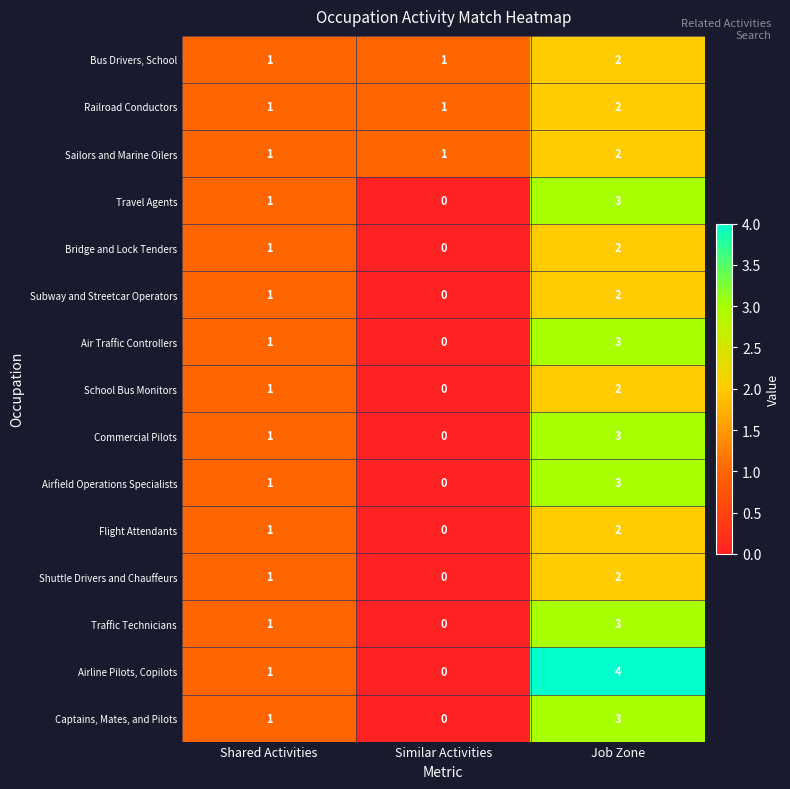

What is the maximum value shown in the chart?

4